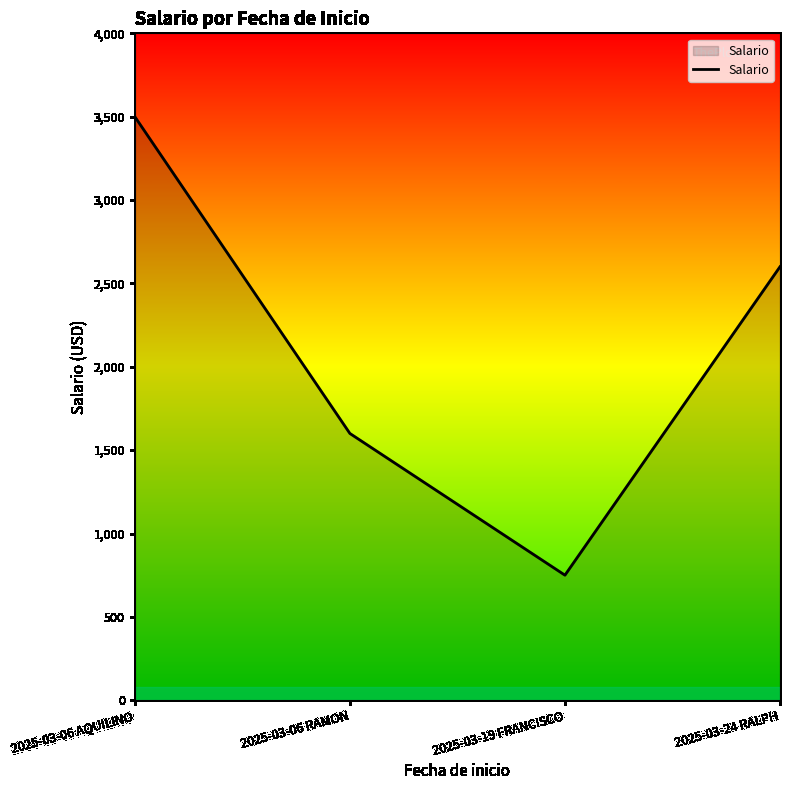

Does the chart display data point markers on the line(s)?

No